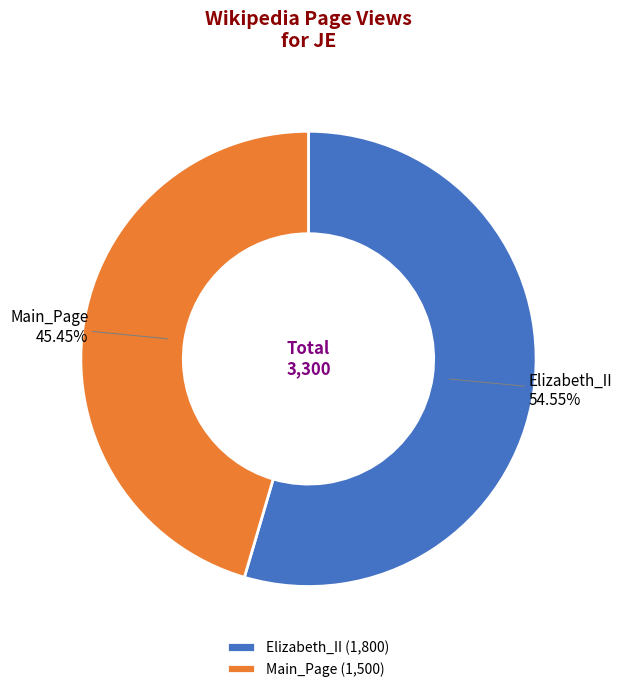

To the nearest percent, what is the difference between the Elizabeth_II and Main_Page slice percentages?

9%